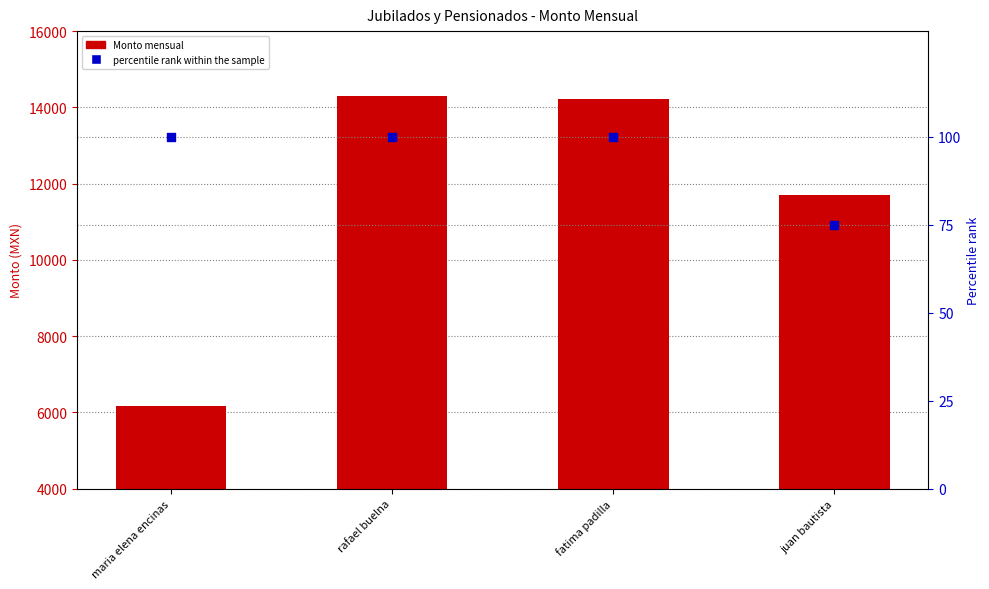

Which series contains the highest Y value?

Monto mensual